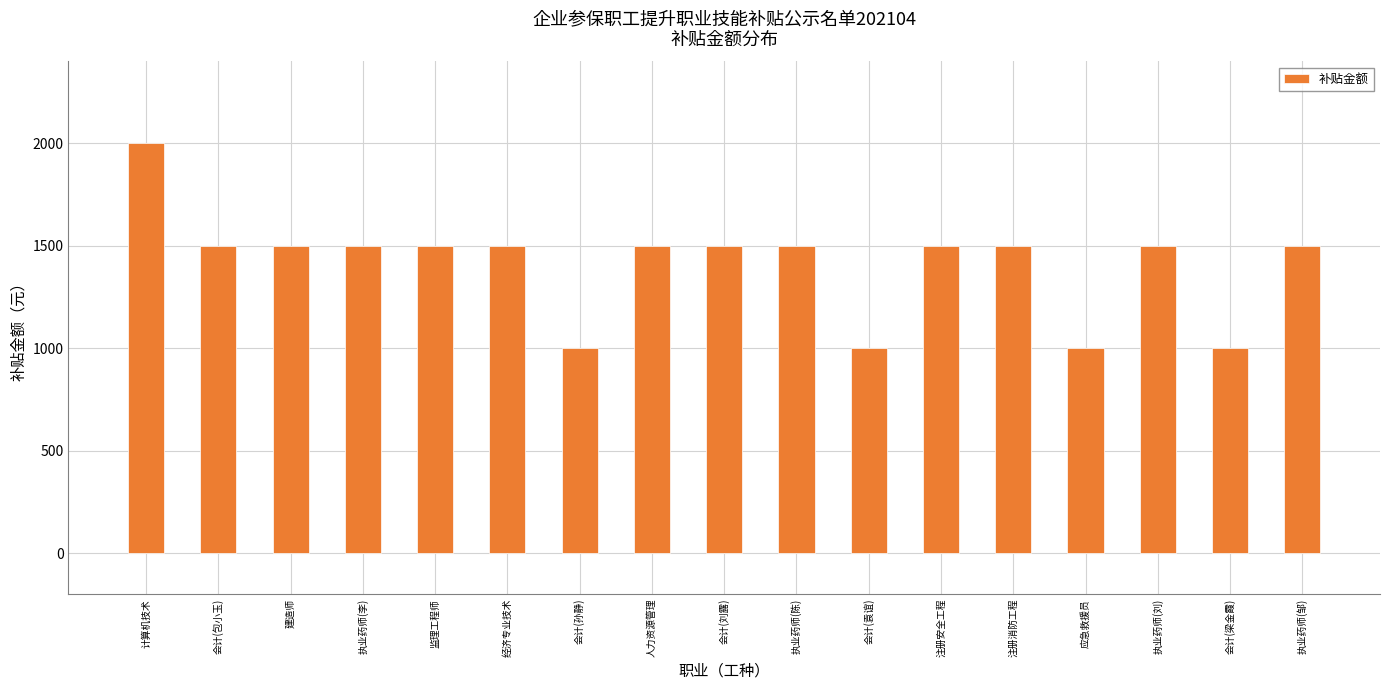

What position from the right is 会计(袁谊)?

7